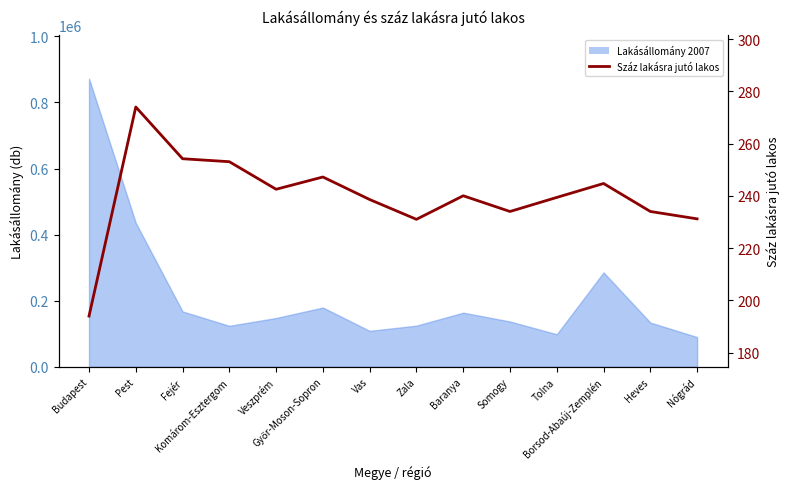

How many points are higher than both their immediate neighbors (excluding endpoints)?

4